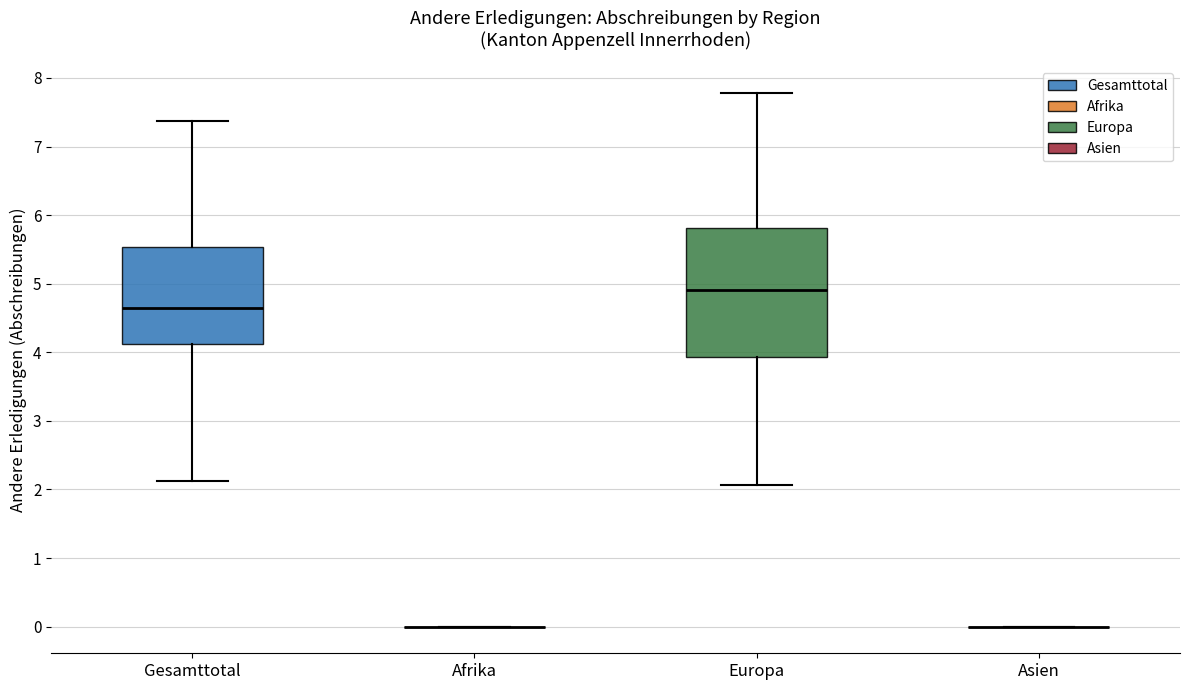

Comparing the boxes themselves (not the whiskers), which one is the tallest?

Europa